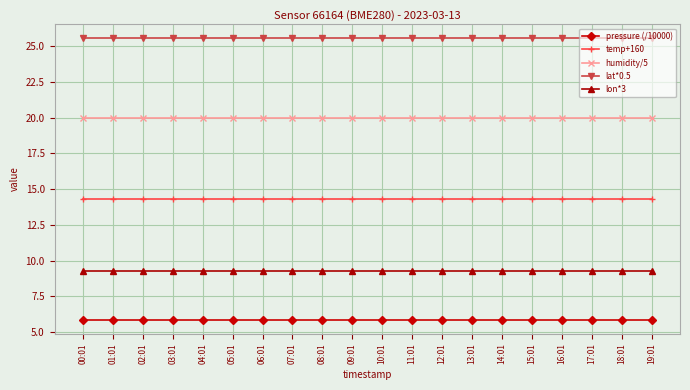

What is the difference between the highest and lowest values at 01:01?

19.7